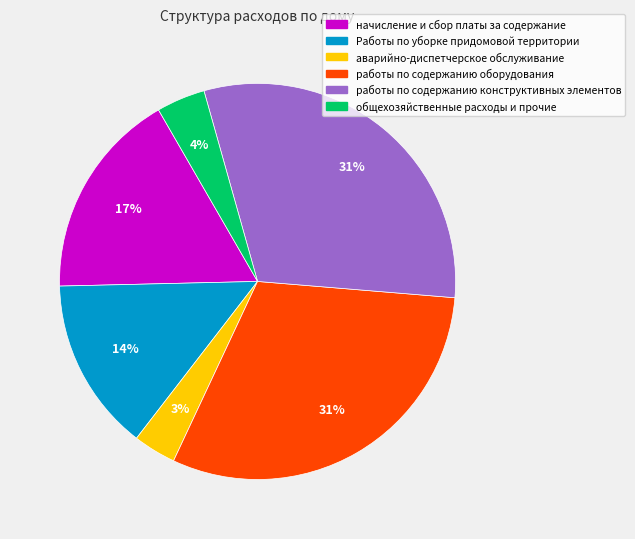

Is the sum of работы по содержанию оборудования and начисление и сбор платы за содержание greater than half?

No